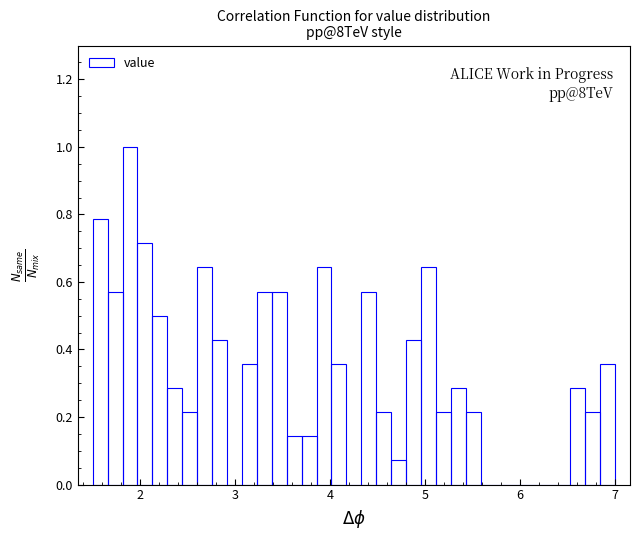

Read against the x-axis, roughly where is the centre of the tallest bar?

1.9